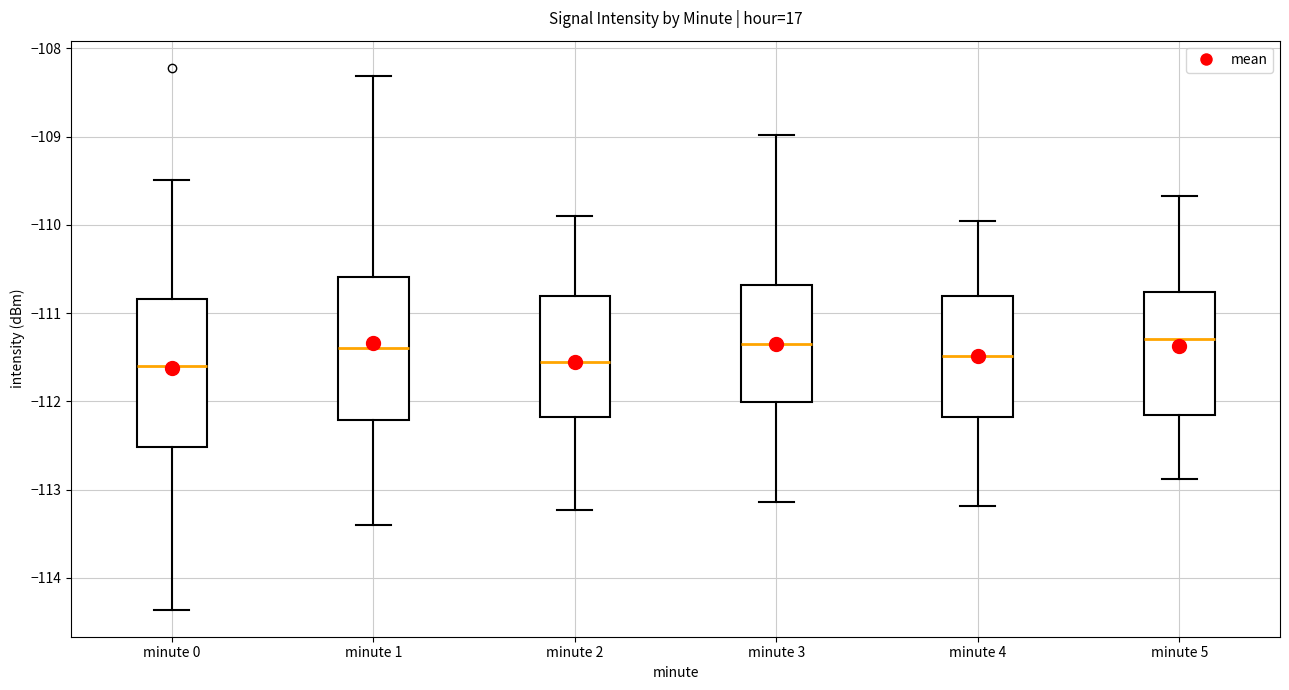

Where does the lower whisker of the box for minute 2 end on the y-axis? The values are not printed on the chart, so give them approximately, as read against the axis.

-113.2